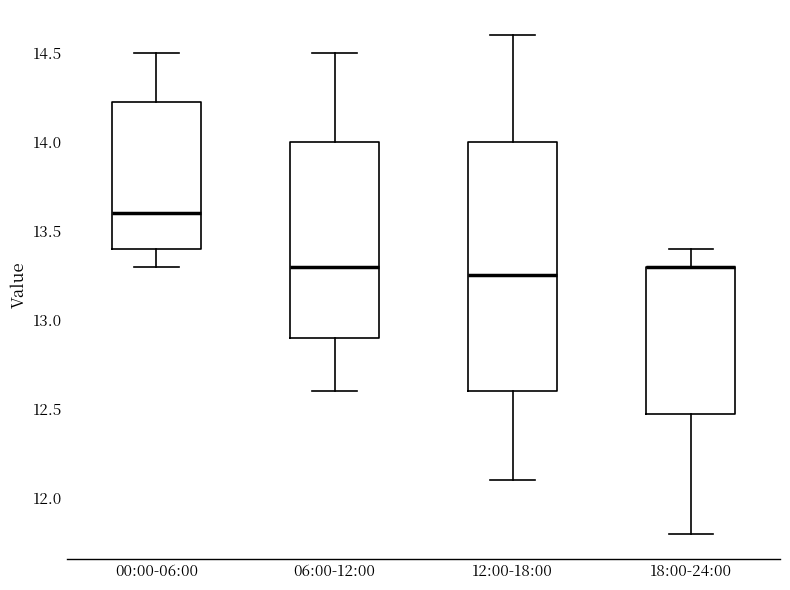

Where does the upper whisker of the box for 18:00-24:00 end on the y-axis? The values are not printed on the chart, so give them approximately, as read against the axis.

13.40